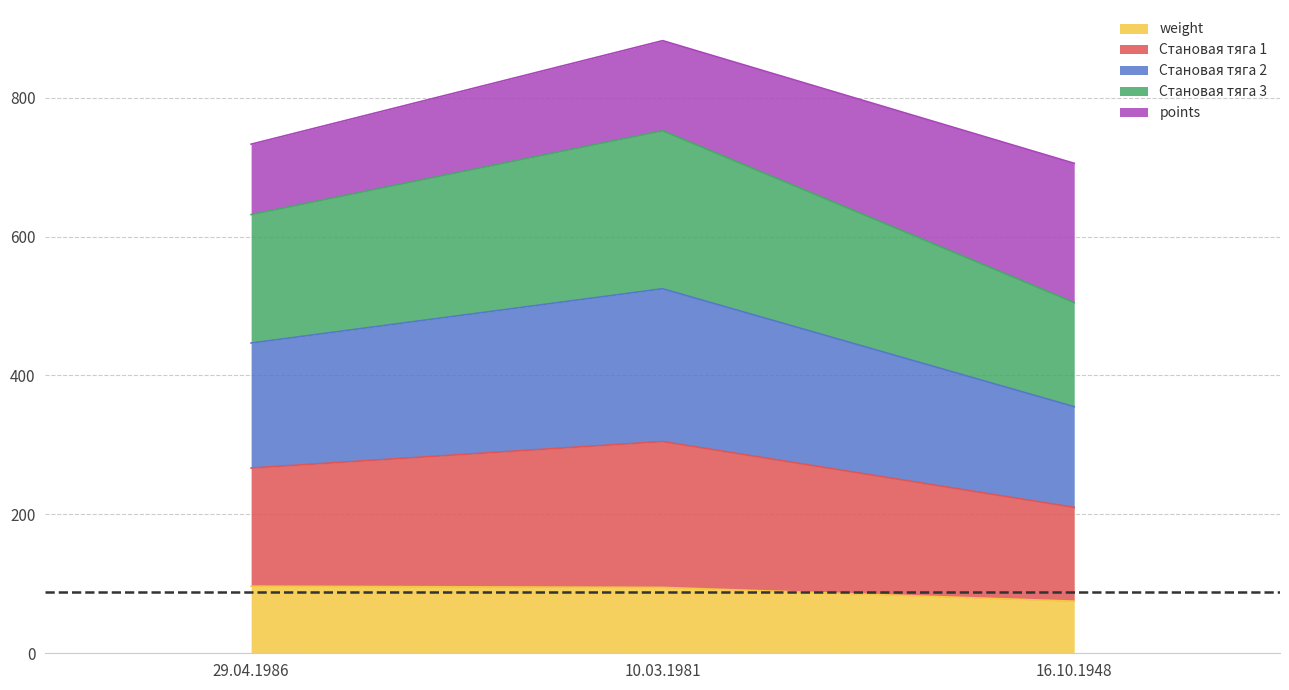

At which category is the sum across all series the highest?

10.03.1981